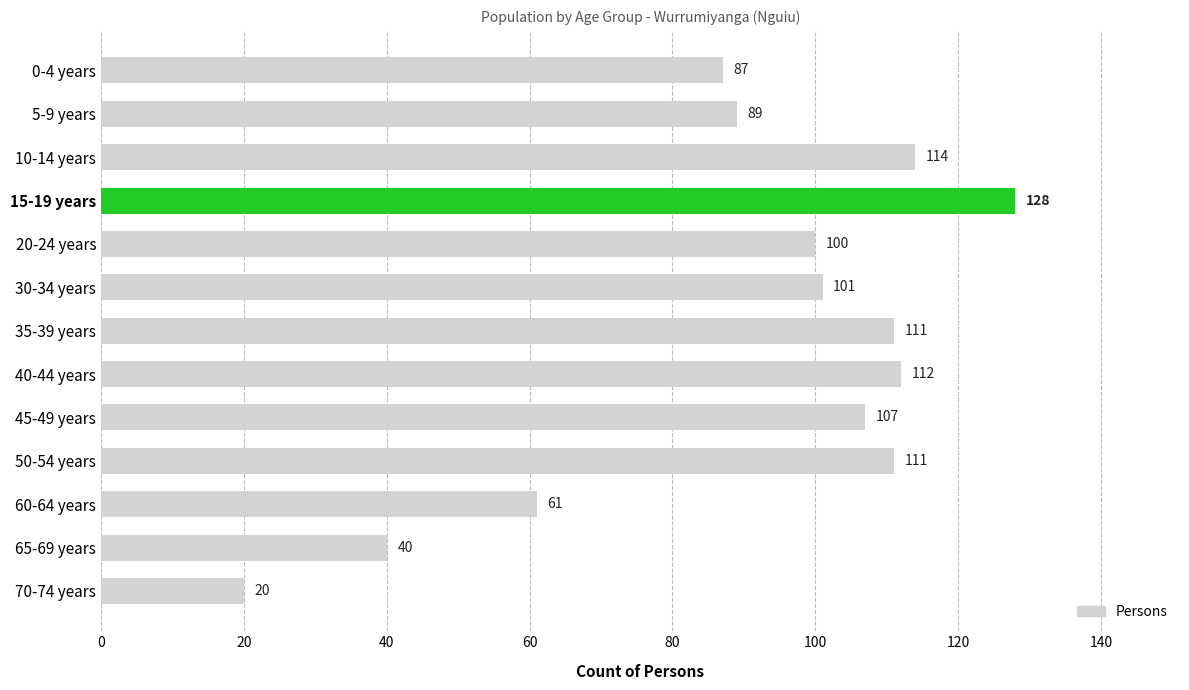

What is the approximate value at 20-24 years, to the nearest 50?

100